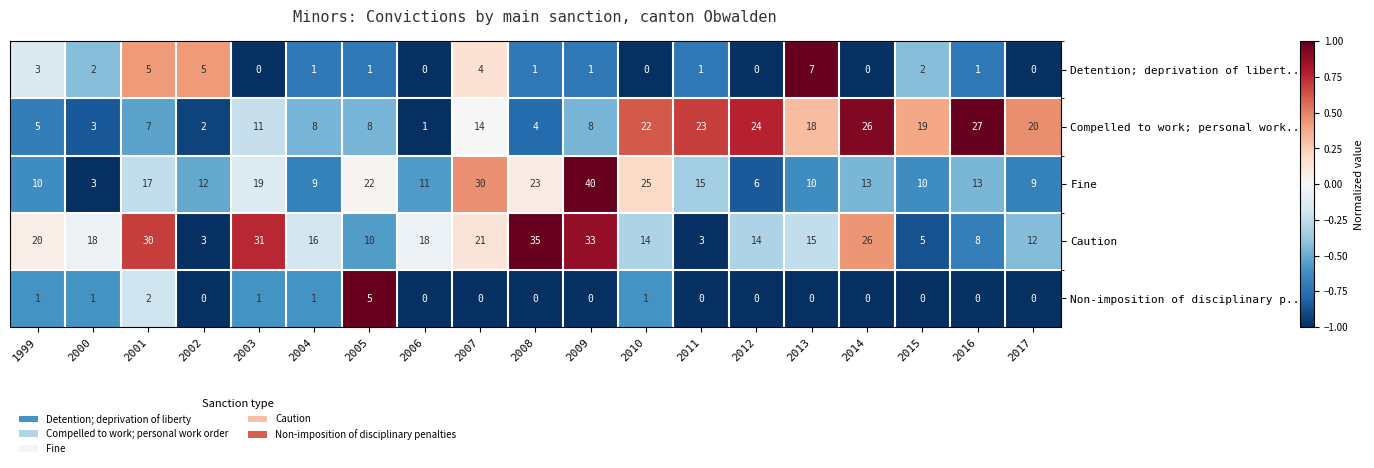

What is the average value of the Fine series?

16